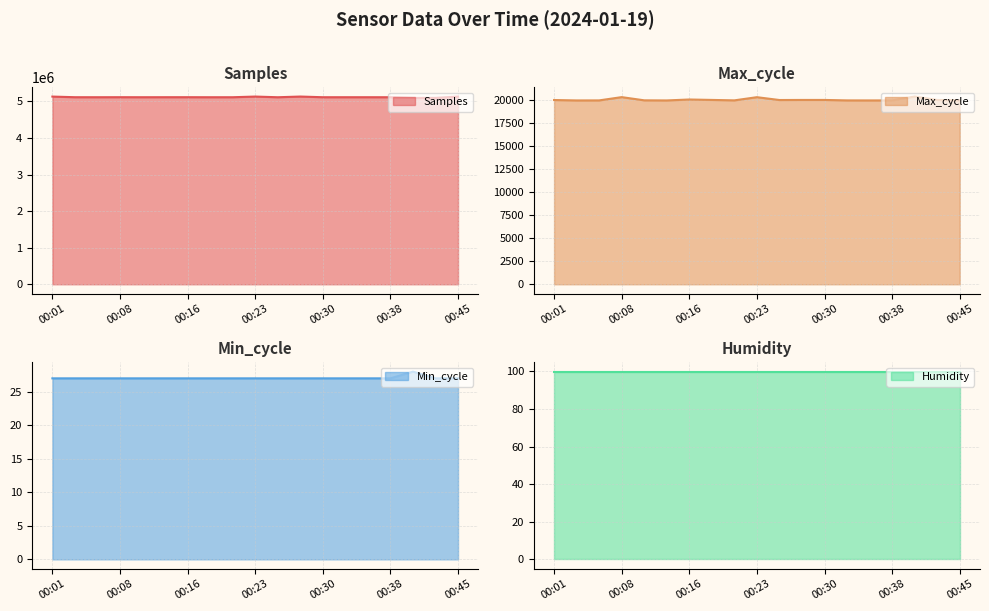

The value of Samples at 00:08 is 5116241. True or false?

True